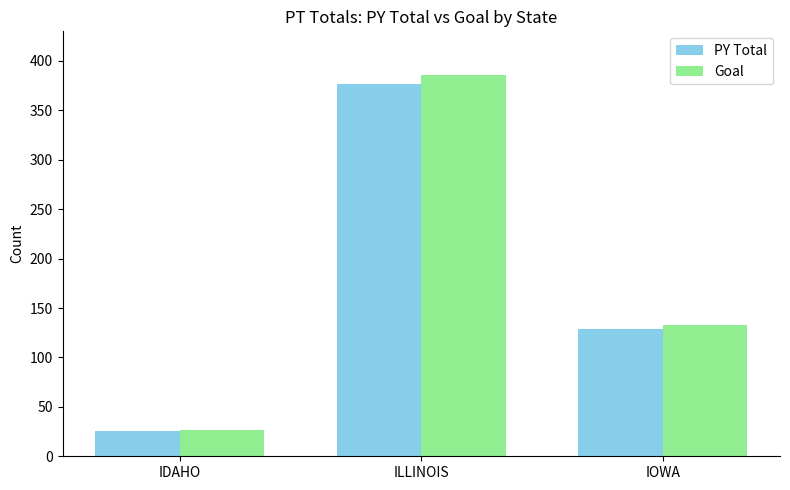

At how many categories does at least one series exceed 252?

1